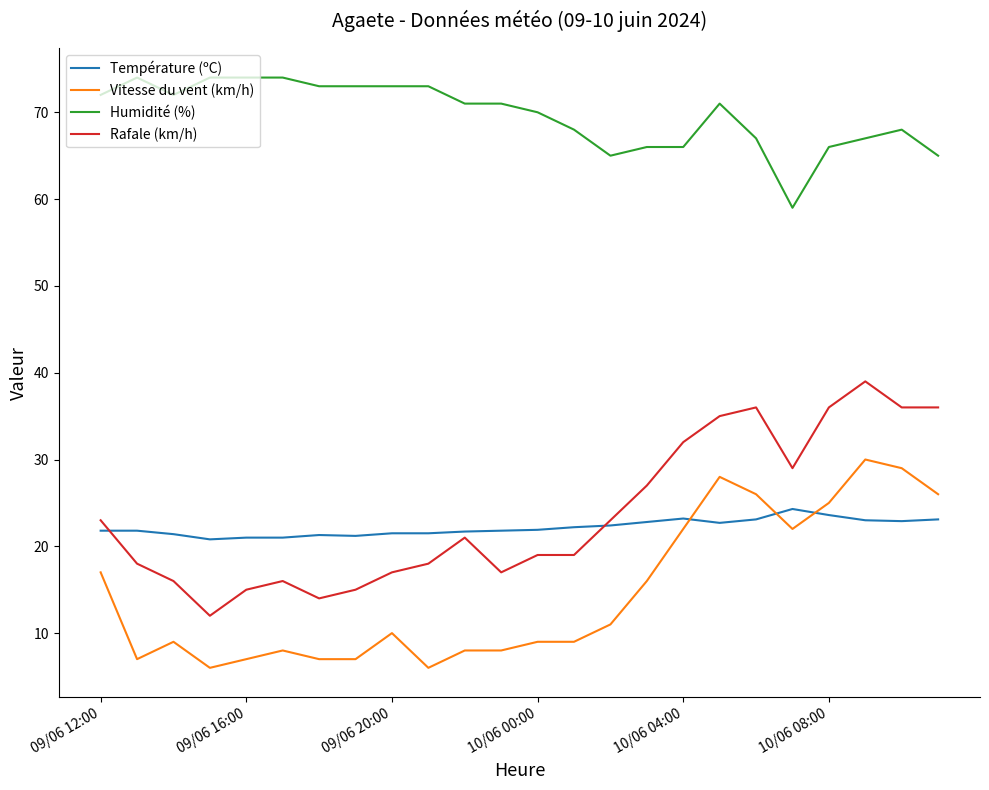

What is the average value of the Température (ºC) series?

22.2